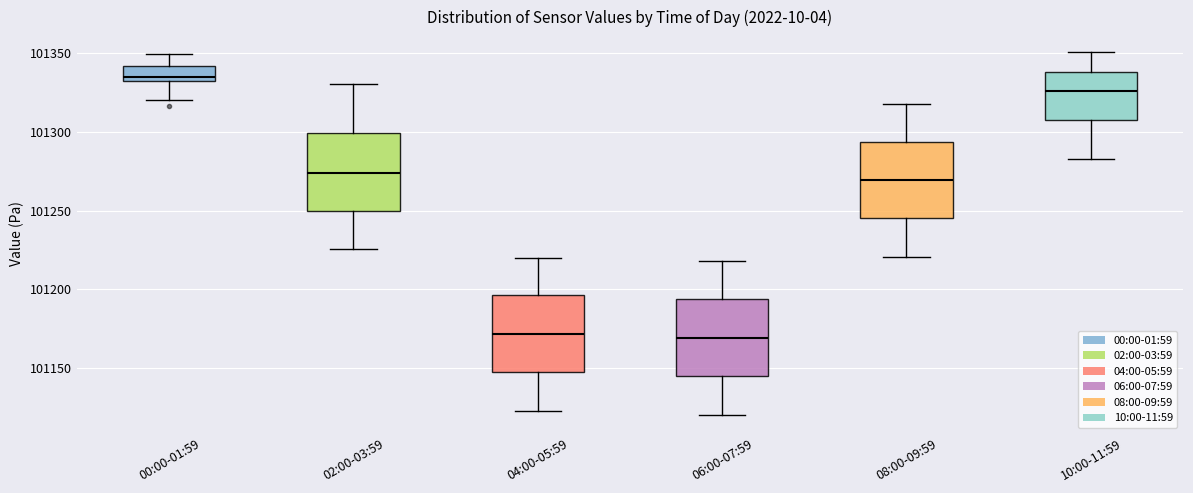

Where does the upper whisker of the box for 00:00-01:59 end on the y-axis? The values are not printed on the chart, so give them approximately, as read against the axis.

101350